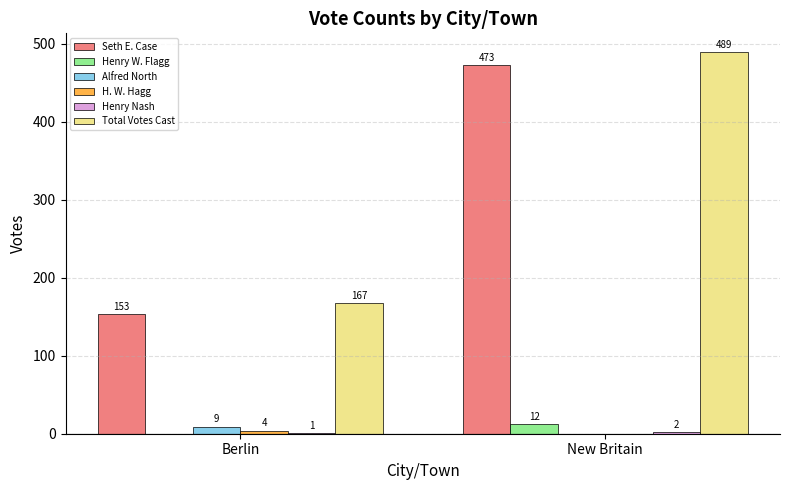

What is the sum of the Henry W. Flagg values at New Britain and Berlin?

12